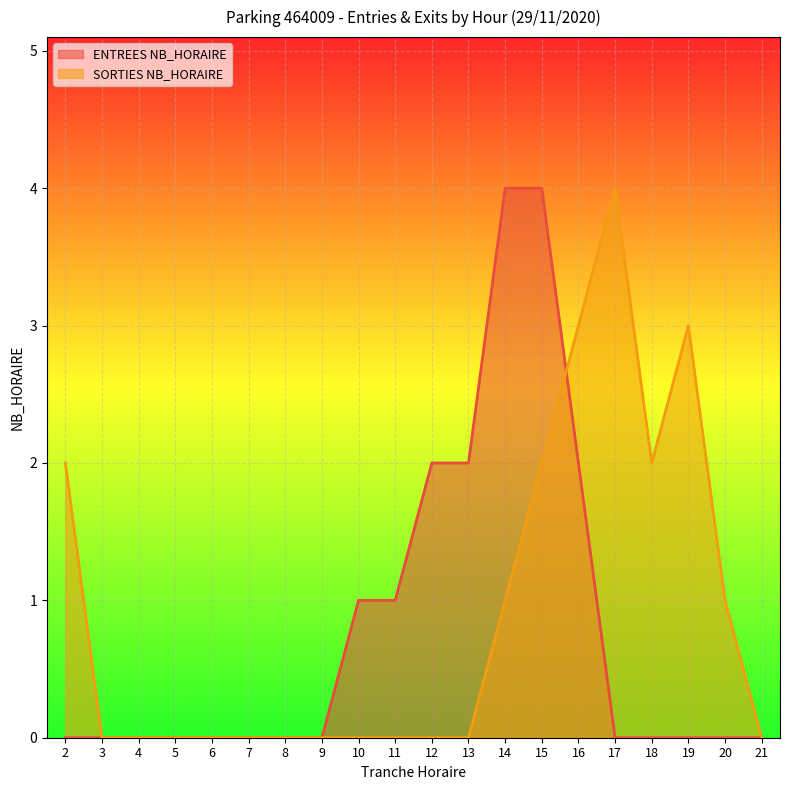

After their last crossing, which series has the higher values: ENTREES NB_HORAIRE or SORTIES NB_HORAIRE?

SORTIES NB_HORAIRE